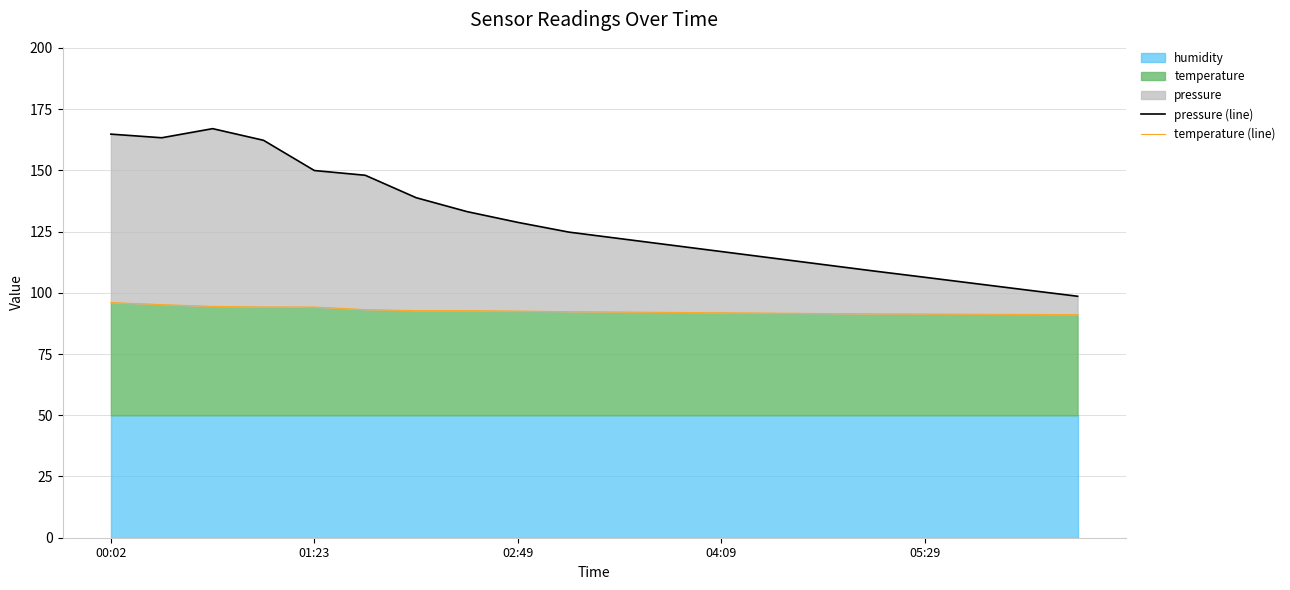

Where does the temperature (line) series first go above 92?

00:02